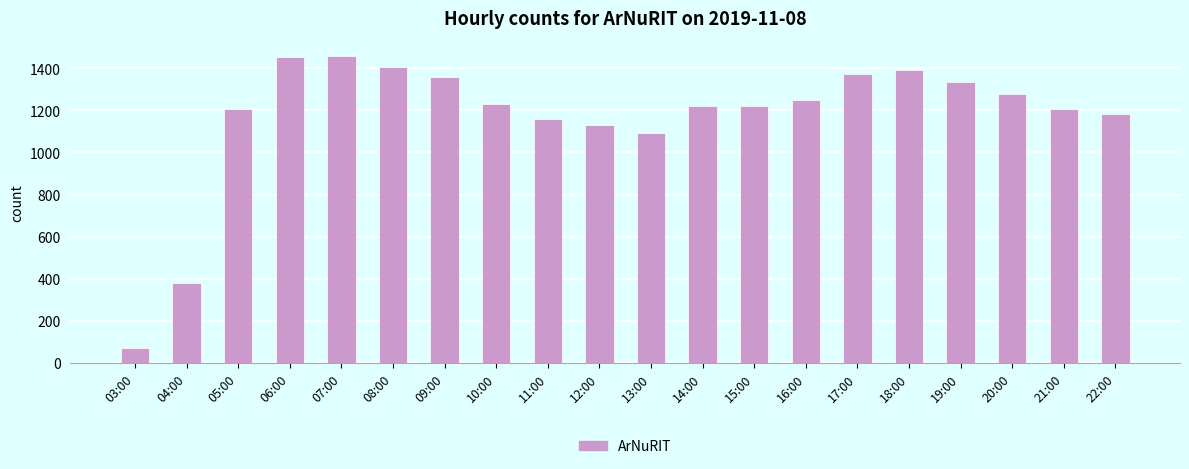

The value at 22:00 is 1182. True or false?

True